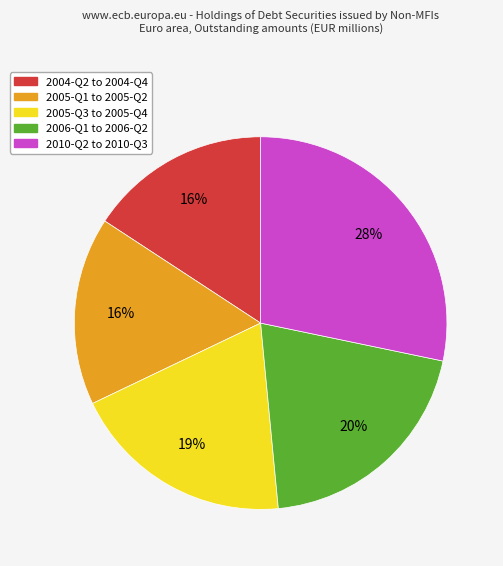

To the nearest percent, what is the difference between the largest and smallest slice percentages?

12%